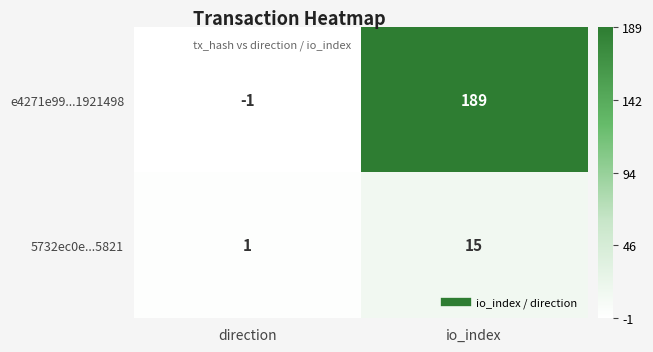

Reading left to right, what are all the values shown in this chart?

e4271e99...1921498: direction=-1	io_index=189
5732ec0e...5821: direction=1	io_index=15